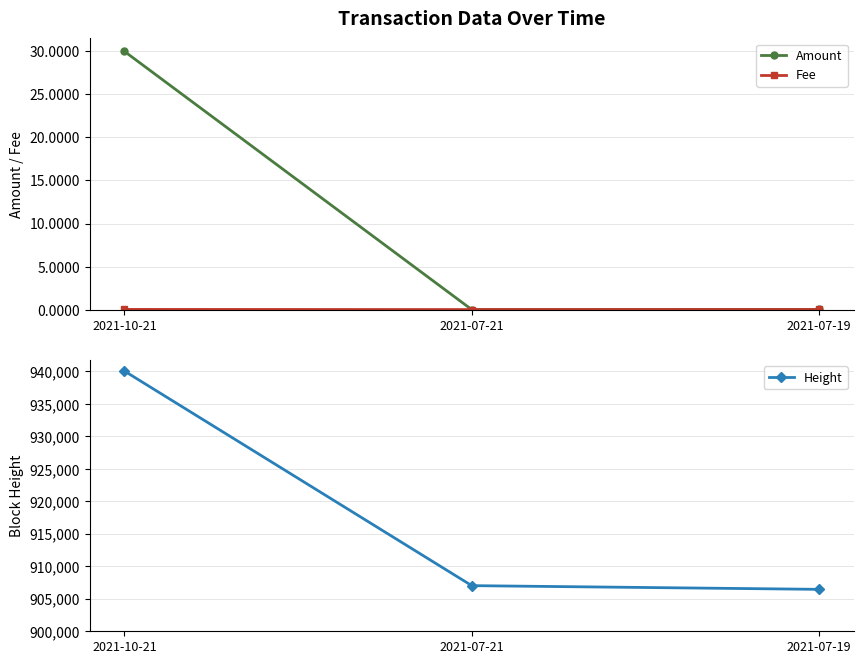

Reading left to right, transcribe all the data shown in this chart.

Amount: 30.0	0.0	0.0
Fee: 0.0	0.0	0.0
Height: 940067.0	907025.0	906455.0